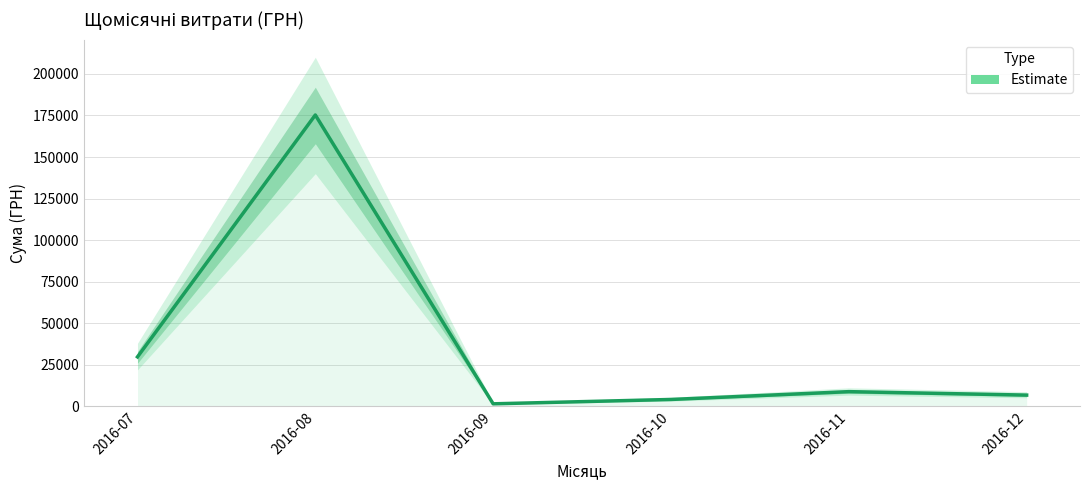

Where is the first local minimum?

2016-09